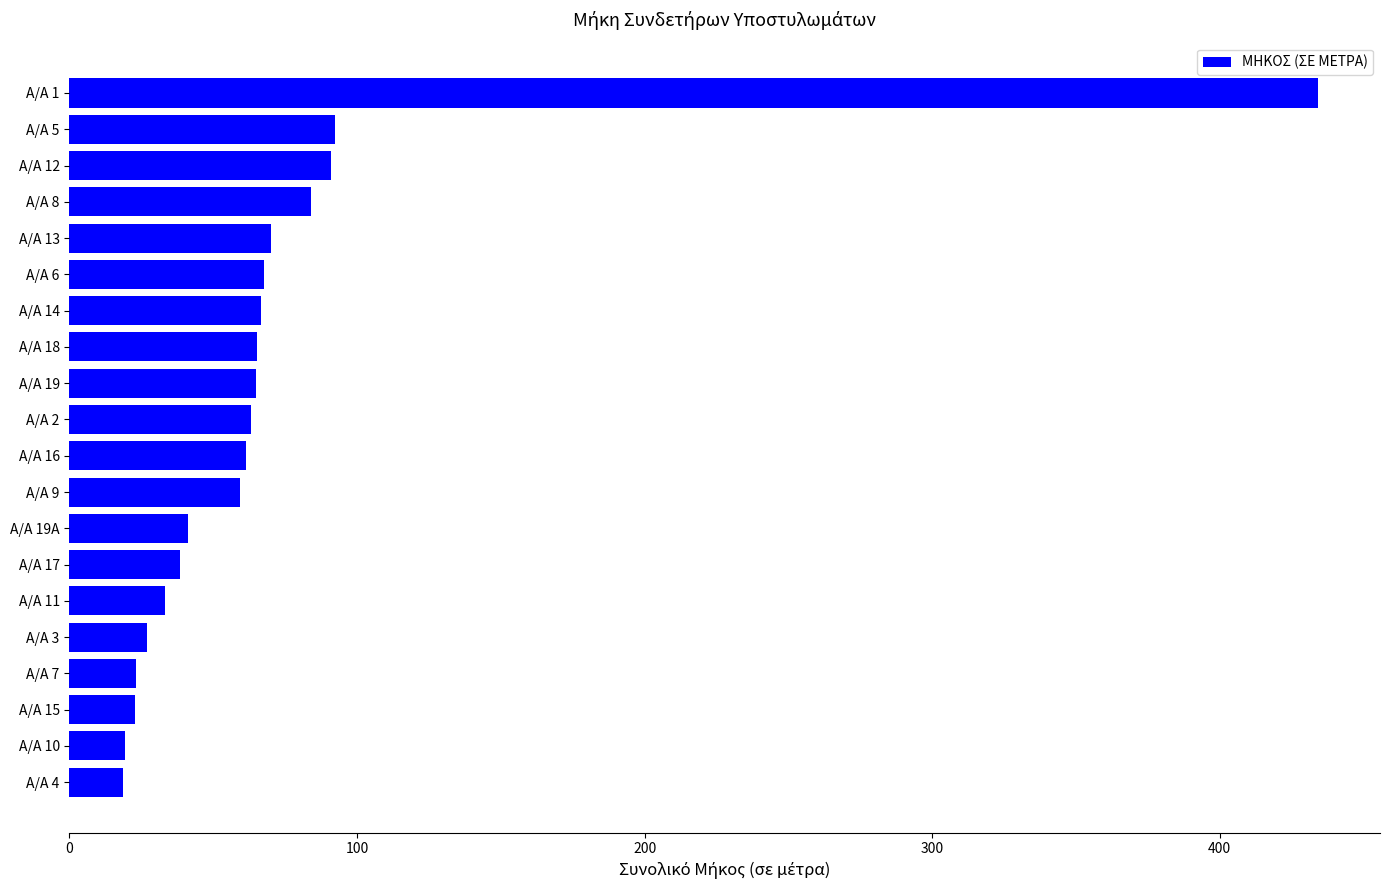

Between Α/Α 9 and Α/Α 1, which is larger?

Α/Α 1